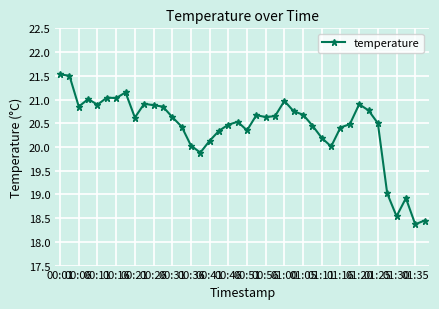

What is the difference between the maximum and minimum values?

3.2